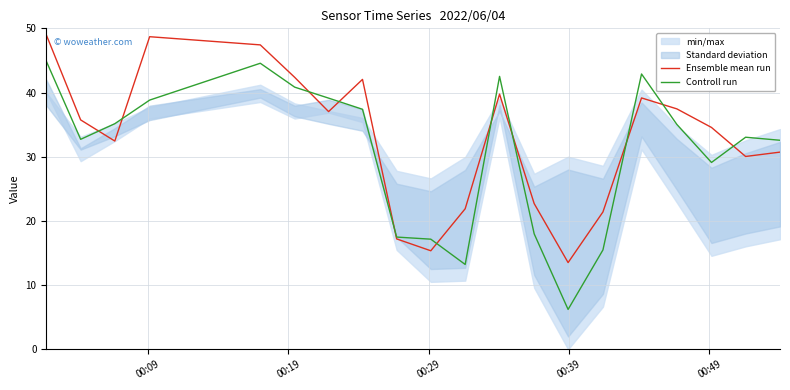

Which series has the largest range (max minus min)?

Controll run